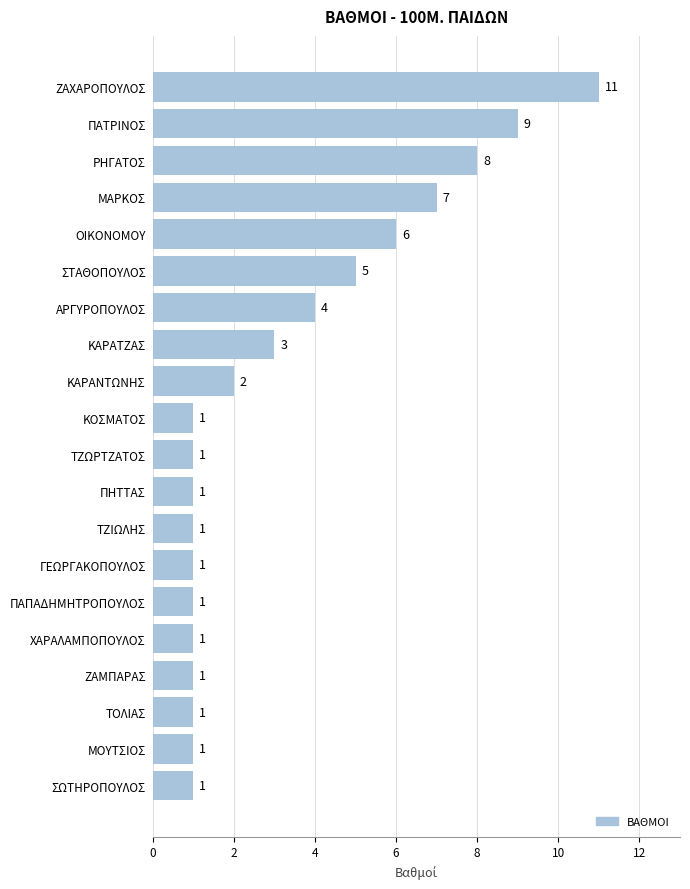

What is the value of the 4th bar from the top?

7